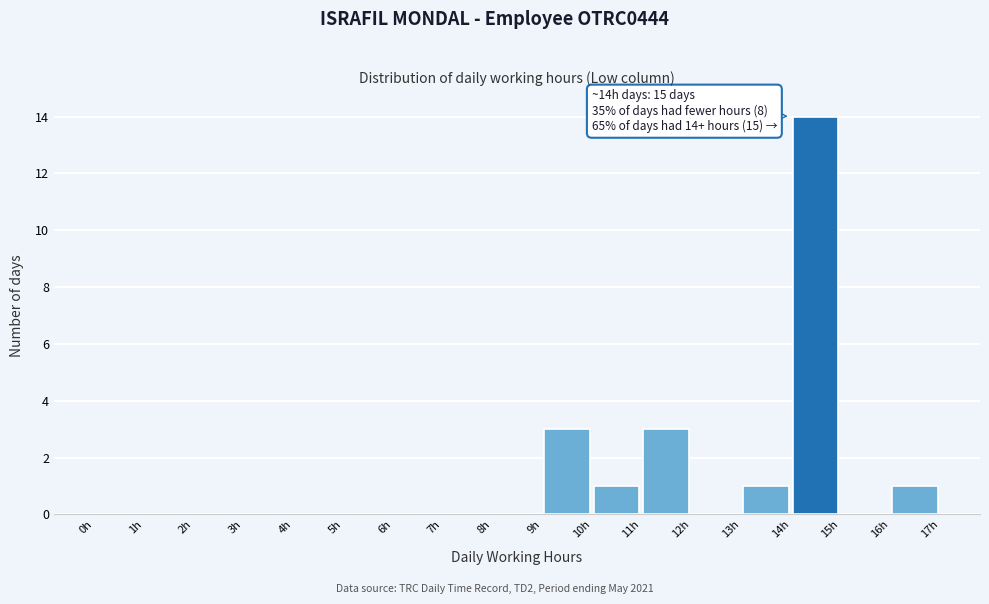

Over which range of the x-axis is the bar tallest?

14 to 15